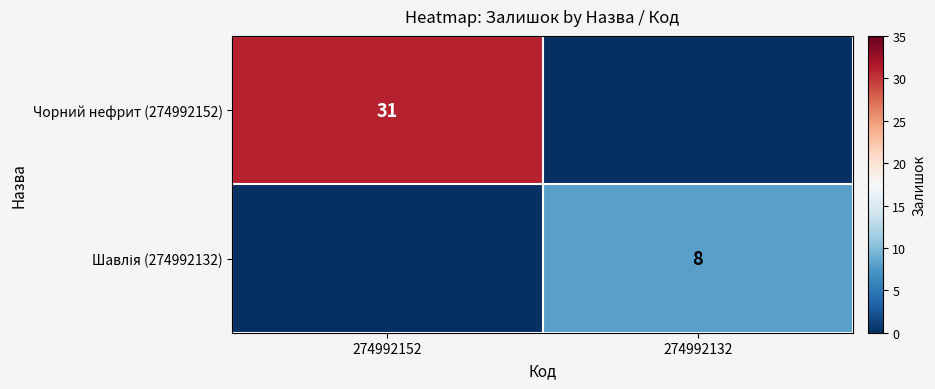

Between 274992152 and 274992132, which series saw the biggest shift?

Чорний нефрит (274992152)